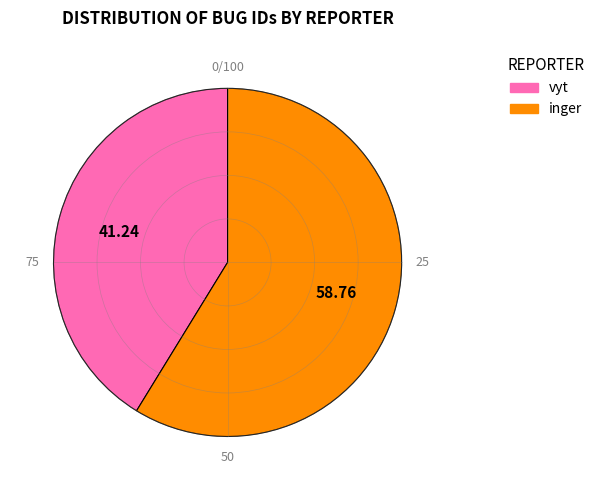

Combined, do inger and vyt account for over 50%?

Yes